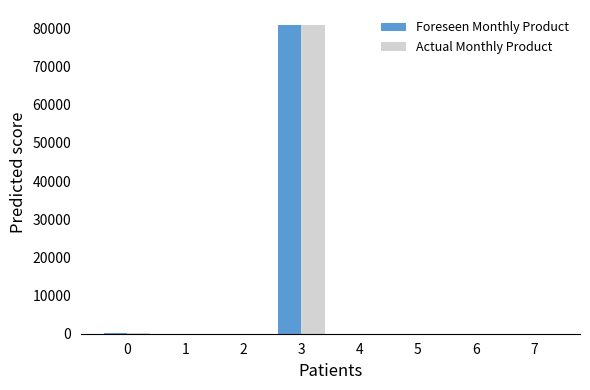

What is the greatest value displayed?

80752.0